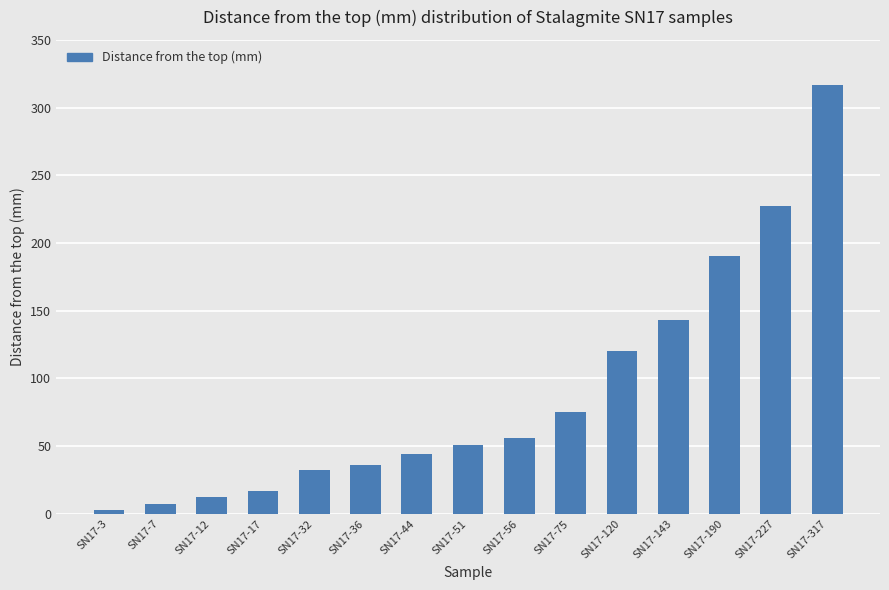

What value does the data have at SN17-3?

3